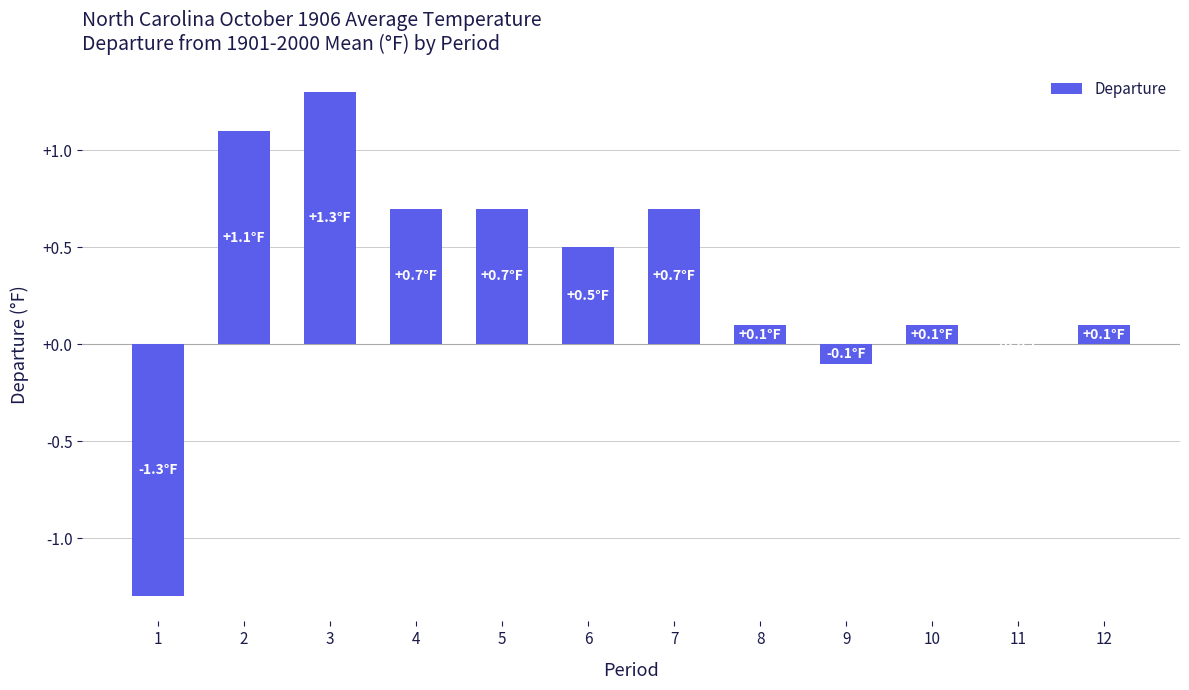

What is the change in value from 7 to 12?

-0.6